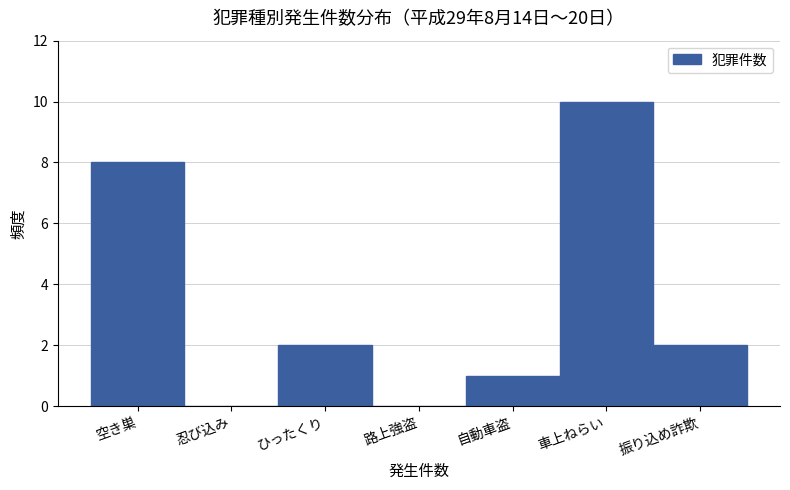

Reading right to left, list all the values displayed in this chart.

振り込め詐欺=2	車上ねらい=10	自動車盗=1	路上強盗=0	ひったくり=2	忍び込み=0	空き巣=8